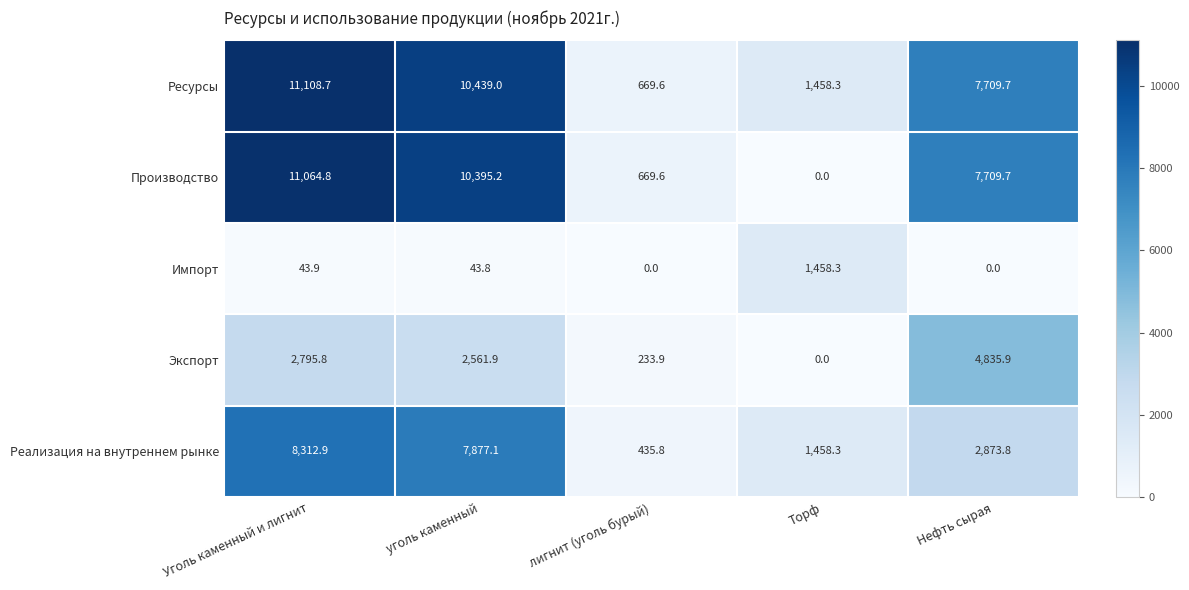

The value of Производство at Нефть сырая is 11687.9. True or false?

False